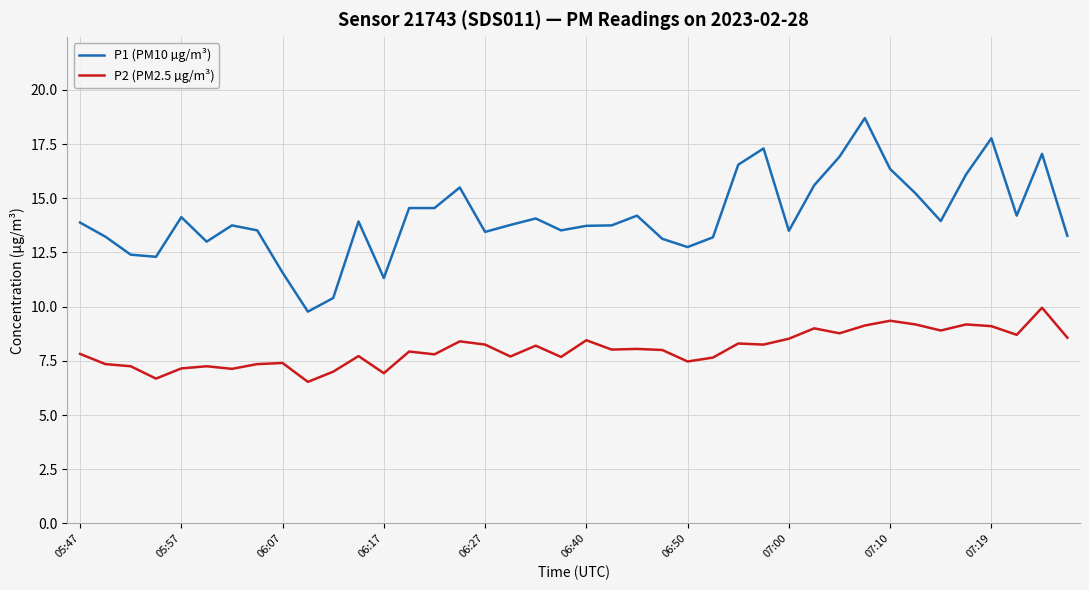

What is the minimum value shown in the chart?

6.5